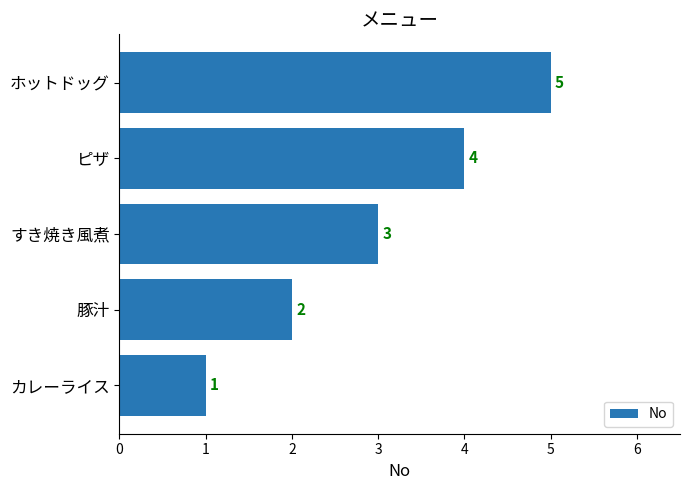

Count the number of data series in this chart.

1